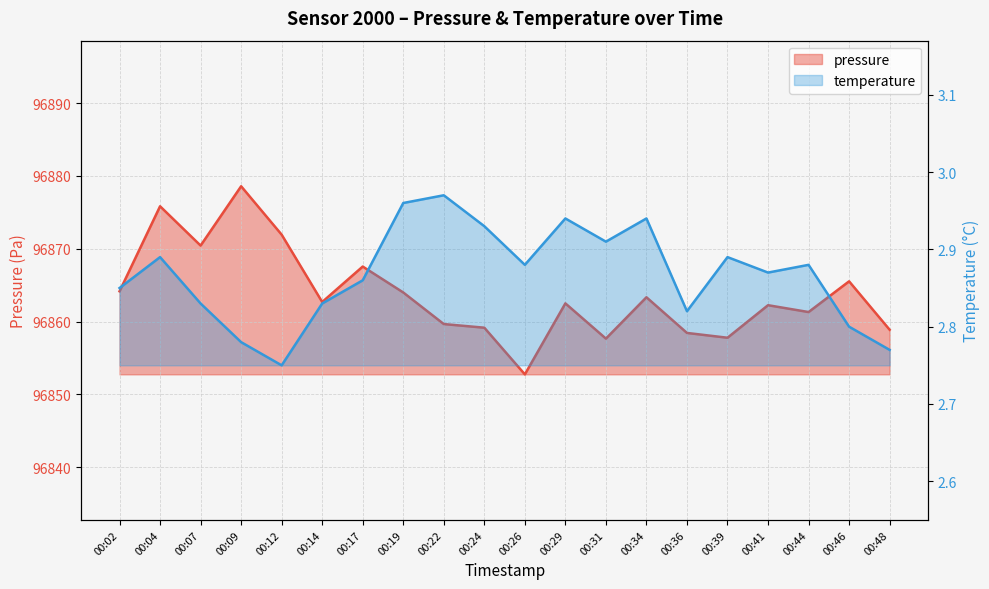

What value does the pressure series have at 00:46?

96865.5